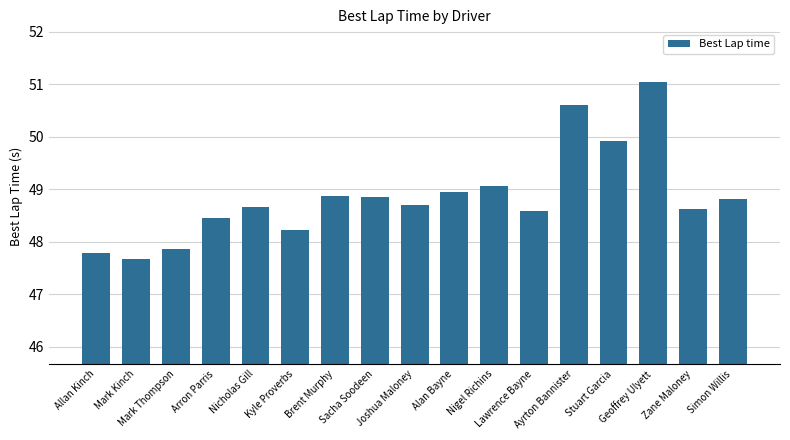

What is the average value?

48.9